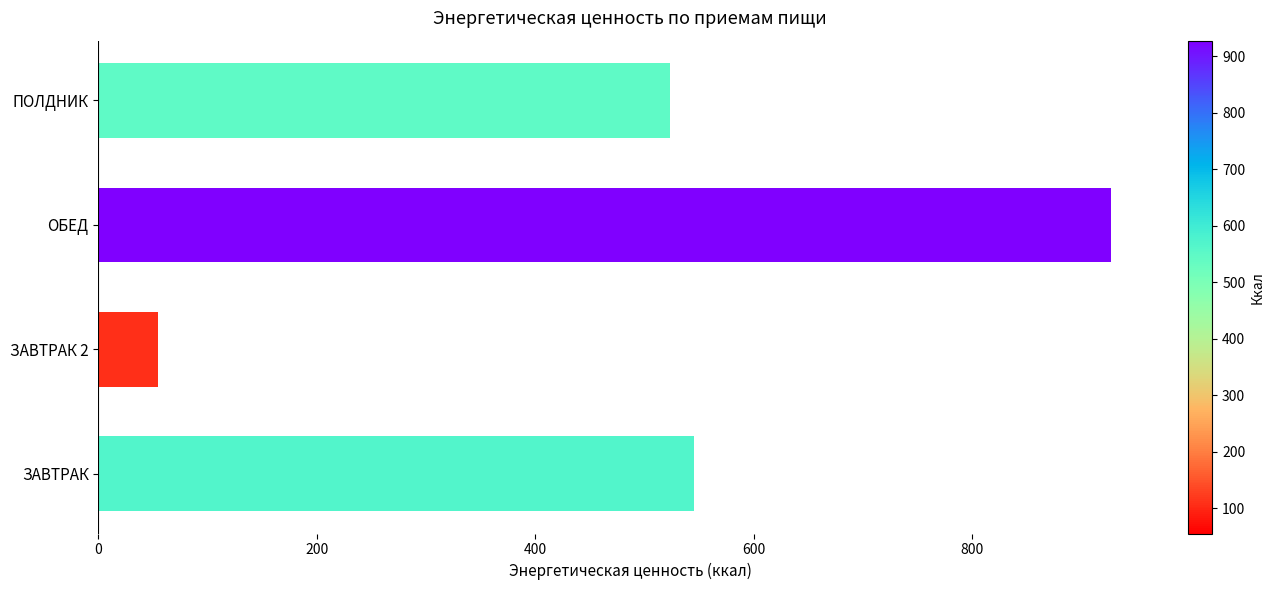

What is the smallest value displayed?

55.0